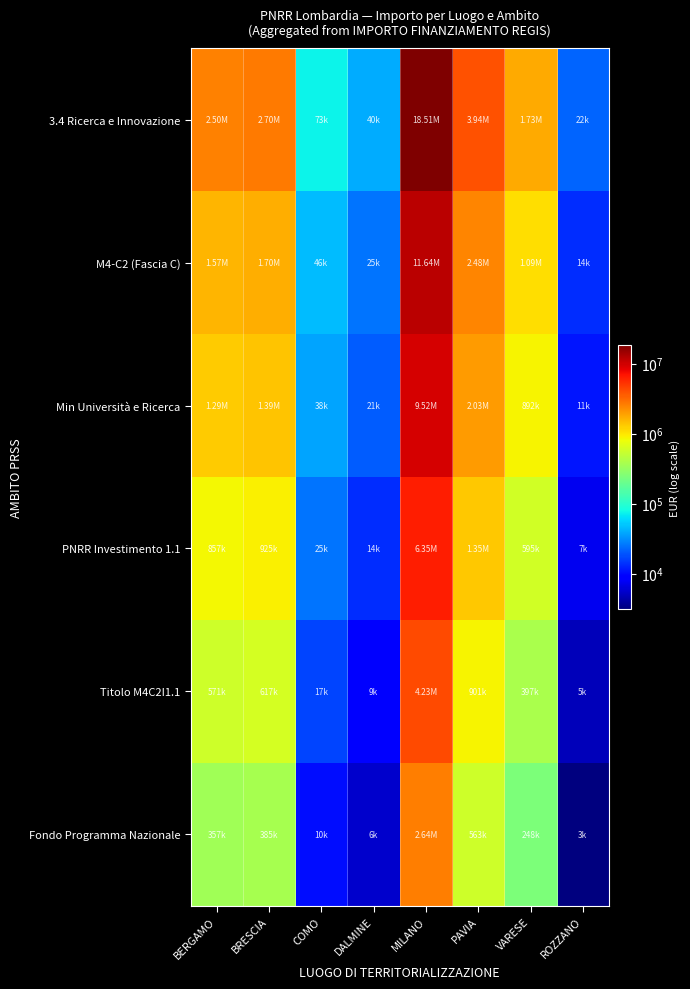

Reading left to right, extract all data points from this chart.

3.4 Ricerca e Innovazione: BERGAMO=2499846.6	BRESCIA=2697596.8	COMO=73066.9	DALMINE=39965.8	MILANO=18512468.0	PAVIA=3942358.7	VARESE=1734970.0	ROZZANO=21721.9
M4-C2 (Fascia C): BERGAMO=1571332.1	BRESCIA=1695632.3	COMO=45927.8	DALMINE=25121.4	MILANO=11636408.4	PAVIA=2478054.0	VARESE=1090552.5	ROZZANO=13653.7
Min Università e Ricerca: BERGAMO=1285635.4	BRESCIA=1387335.5	COMO=37577.3	DALMINE=20553.9	MILANO=9520697.8	PAVIA=2027498.8	VARESE=892270.3	ROZZANO=11171.2
PNRR Investimento 1.1: BERGAMO=857090.3	BRESCIA=924890.3	COMO=25051.5	DALMINE=13702.6	MILANO=6347131.9	PAVIA=1351665.8	VARESE=594846.8	ROZZANO=7447.5
Titolo M4C2I1.1: BERGAMO=571393.5	BRESCIA=616593.6	COMO=16701.0	DALMINE=9135.0	MILANO=4231421.2	PAVIA=901110.6	VARESE=396564.6	ROZZANO=4965.0
Fondo Programma Nazionale: BERGAMO=357120.9	BRESCIA=385371.0	COMO=10438.1	DALMINE=5709.4	MILANO=2644638.3	PAVIA=563194.1	VARESE=247852.9	ROZZANO=3103.1